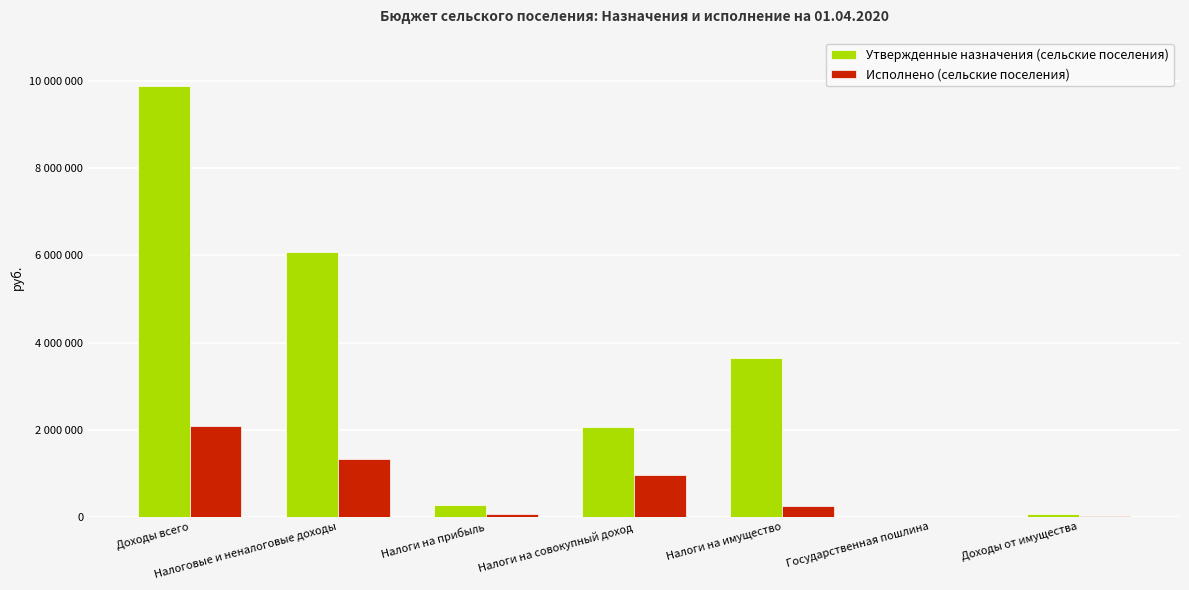

Read the Утвержденные назначения (сельские поселения) value at Налоги на прибыль.

275800.0